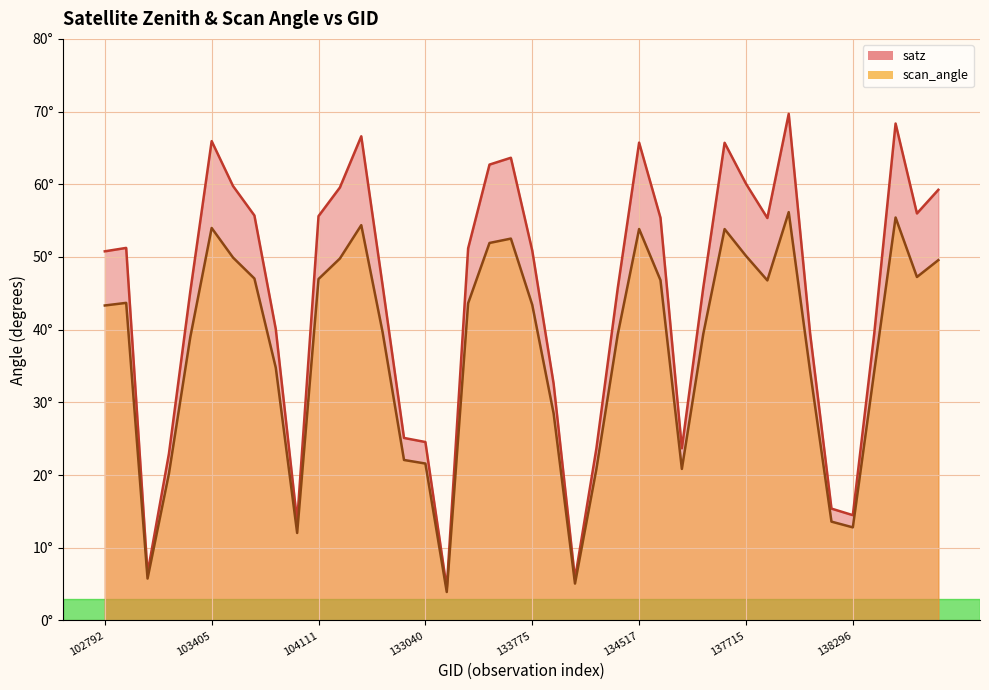

List the series in order of their peak value, lowest first.

scan_angle, satz